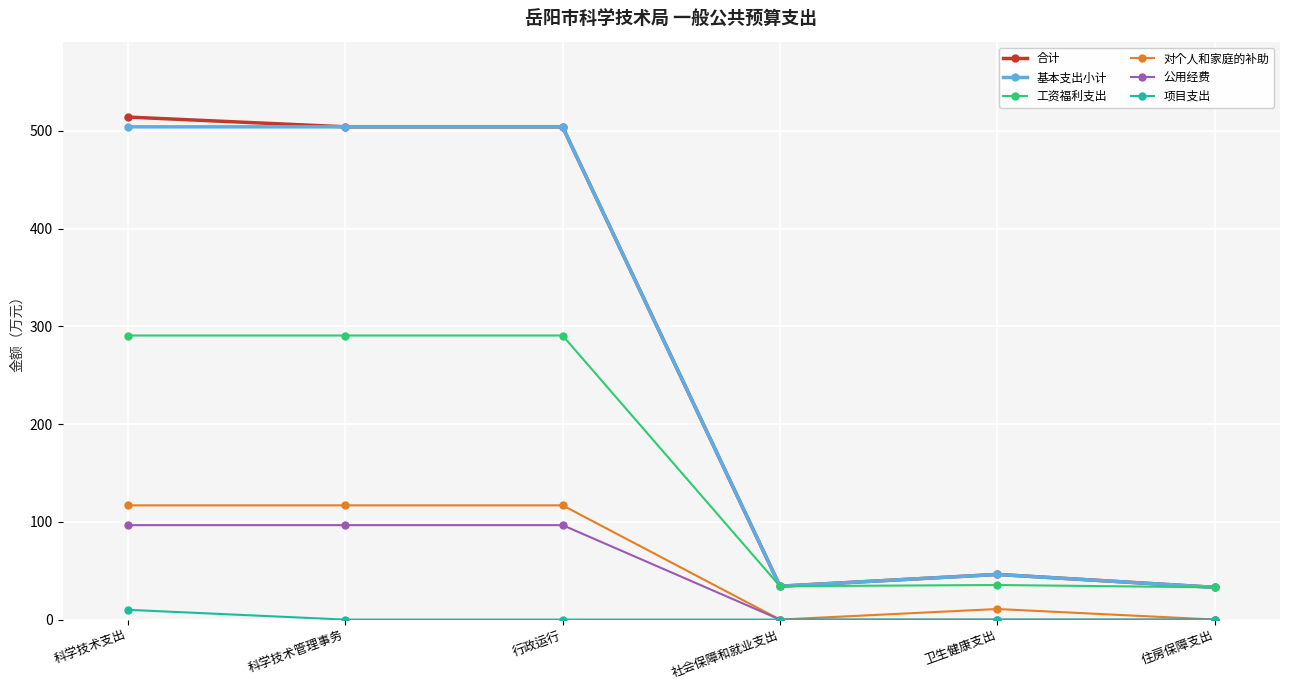

What is the difference between the highest and lowest values at 行政运行?

504.0